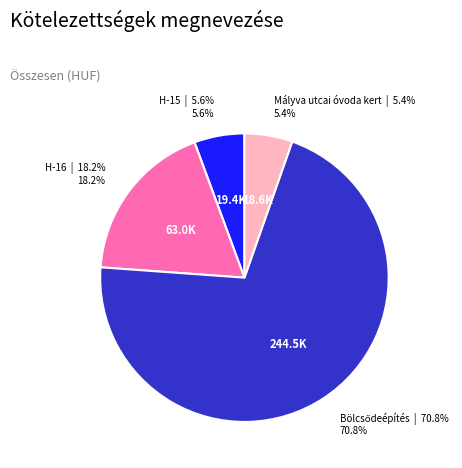

Does any single category account for the majority?

Yes